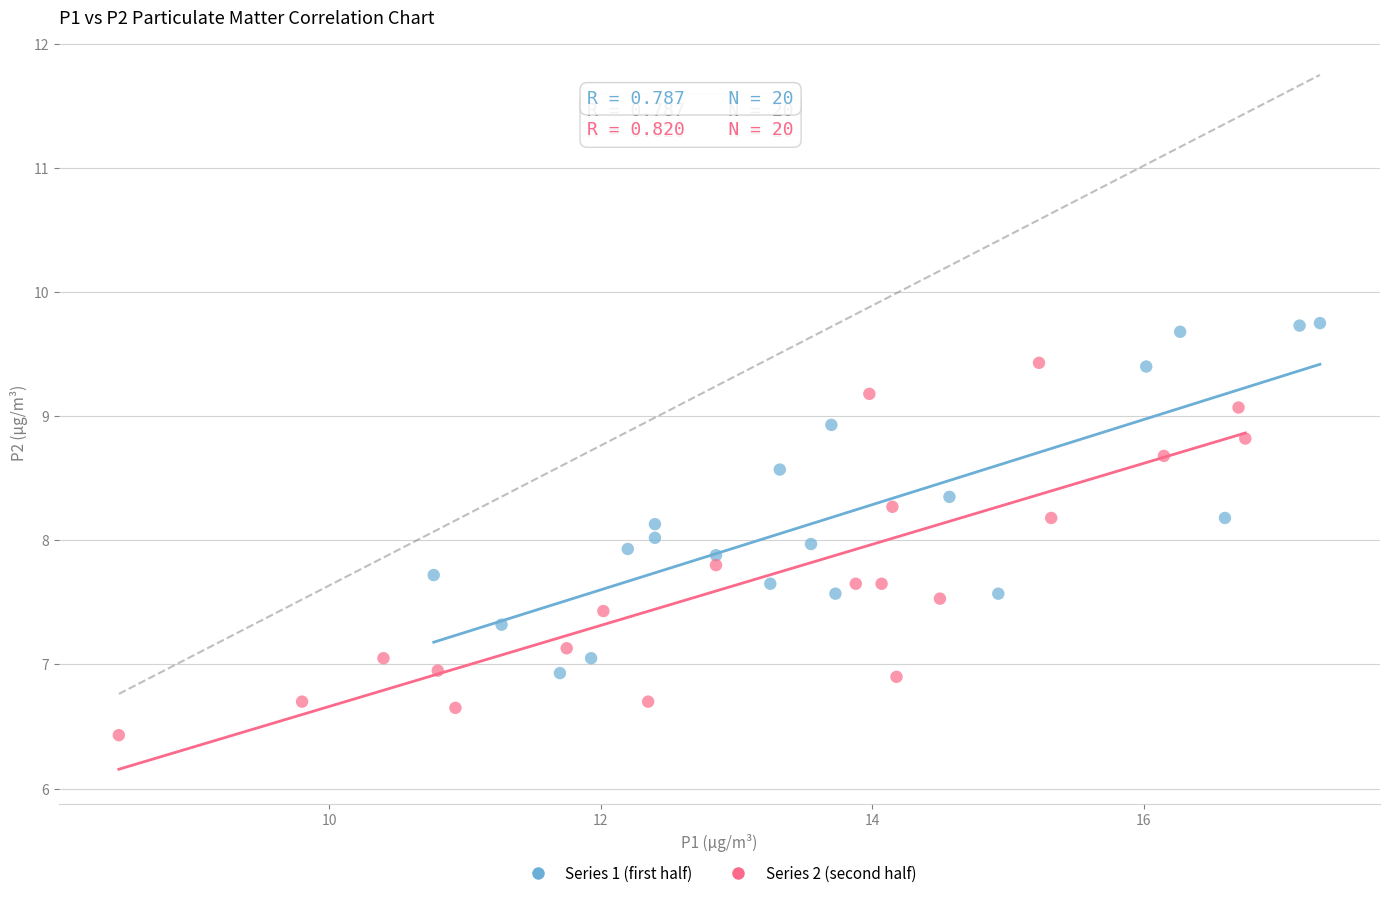

Which series has the widest spread of Y values?

Series 2 (second half)